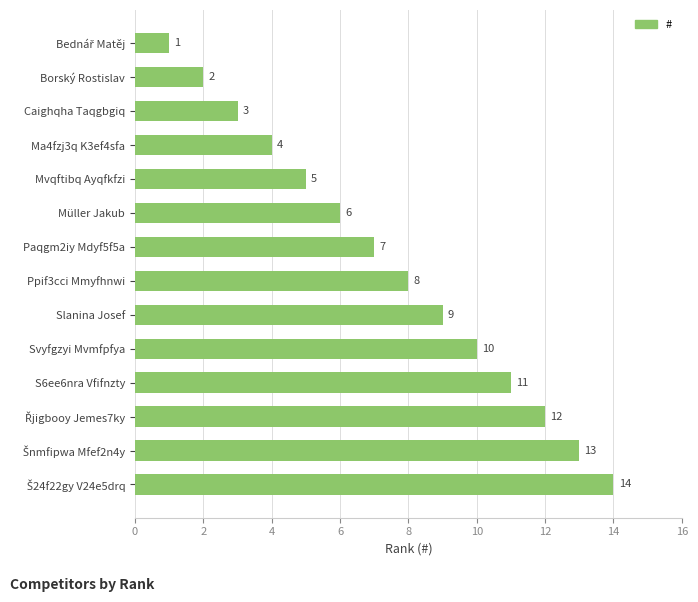

What is the difference between the maximum and minimum values?

13